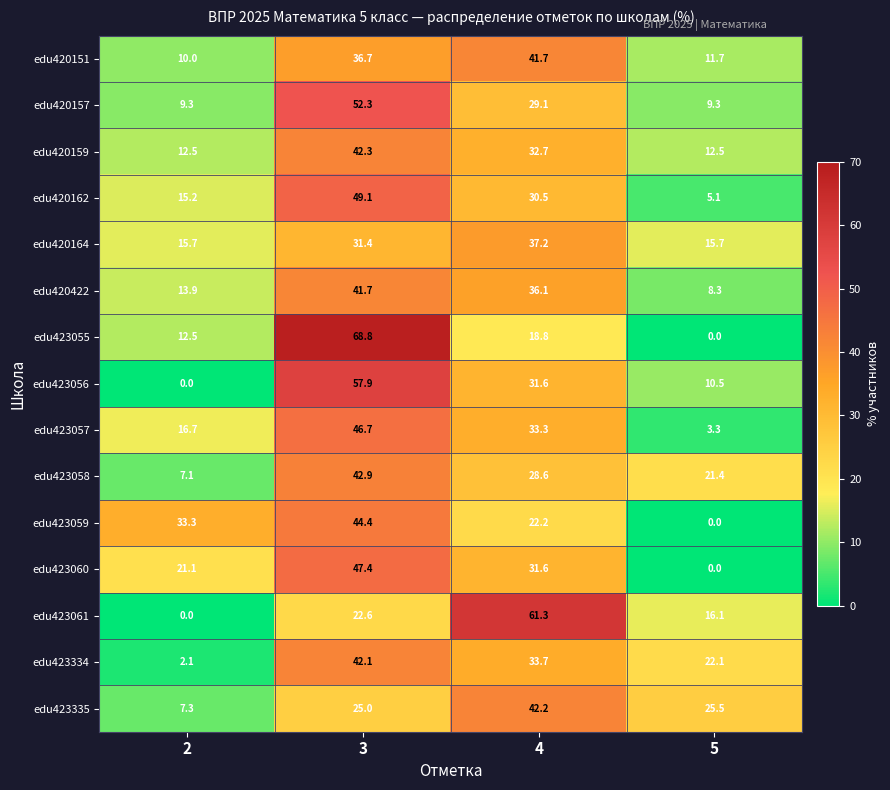

What is the greatest value displayed?

68.8